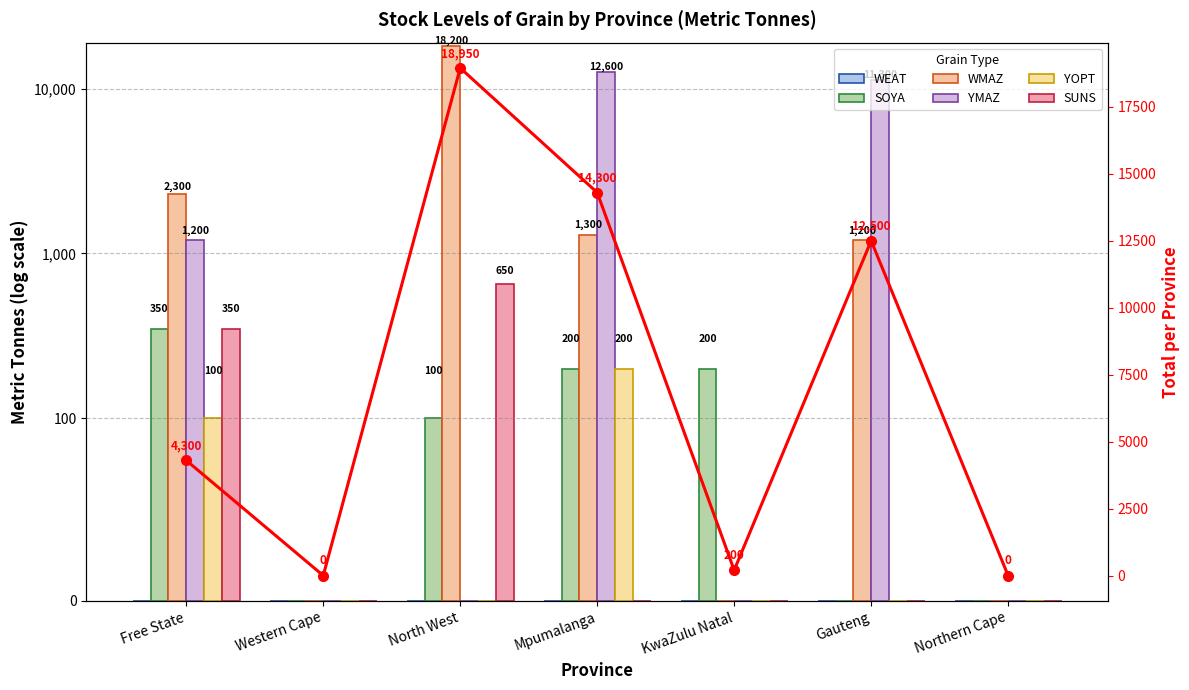

Does the chart contain any negative values?

No